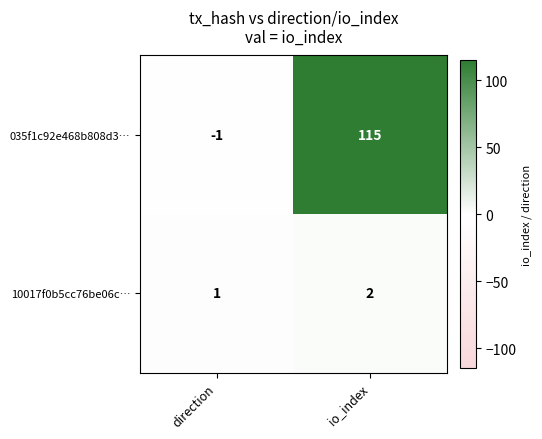

At io_index, list the series in order from smallest to largest.

10017f0b5cc76be06c…, 035f1c92e468b808d3…